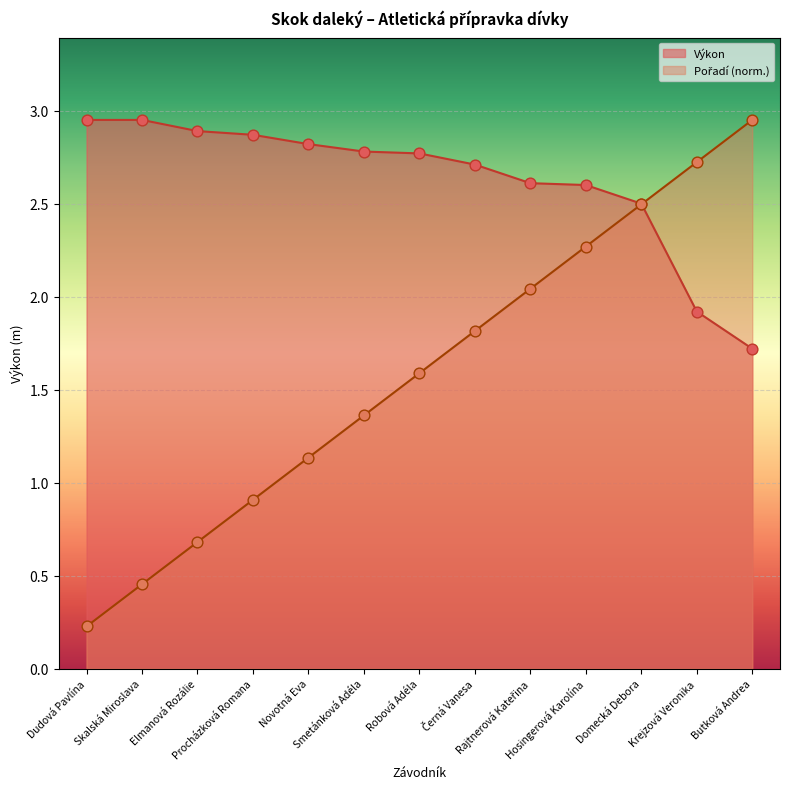

Which series reaches the minimum Y coordinate?

Pořadí